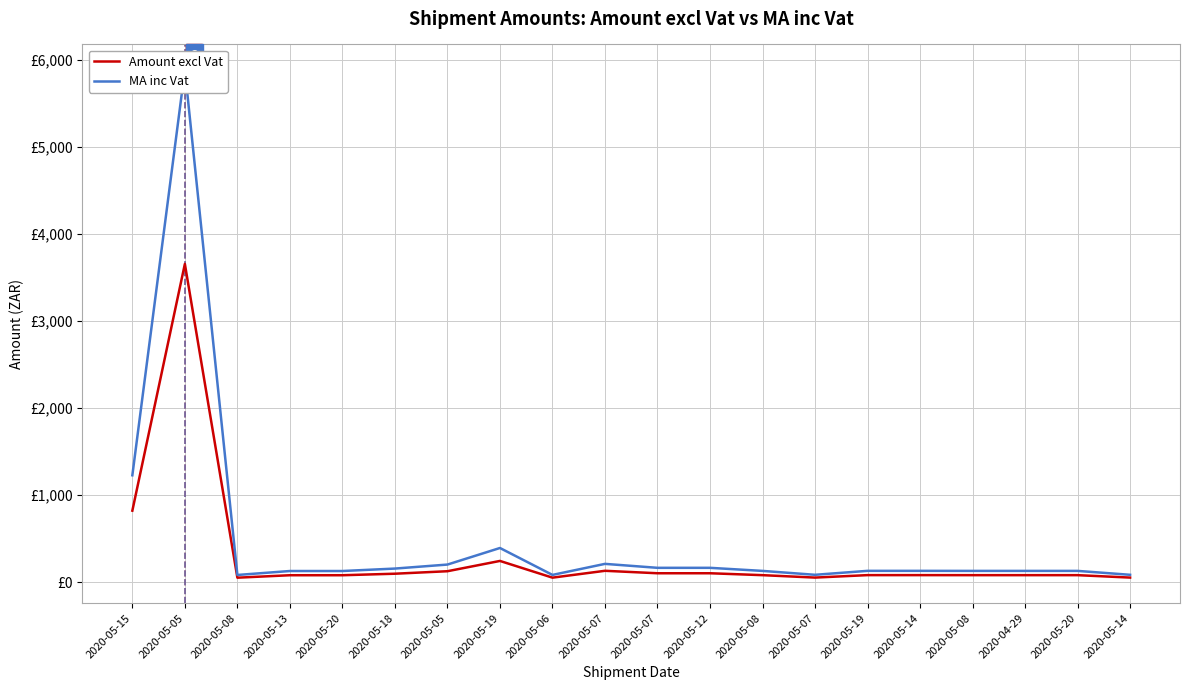

What is the greatest value displayed?

5888.9